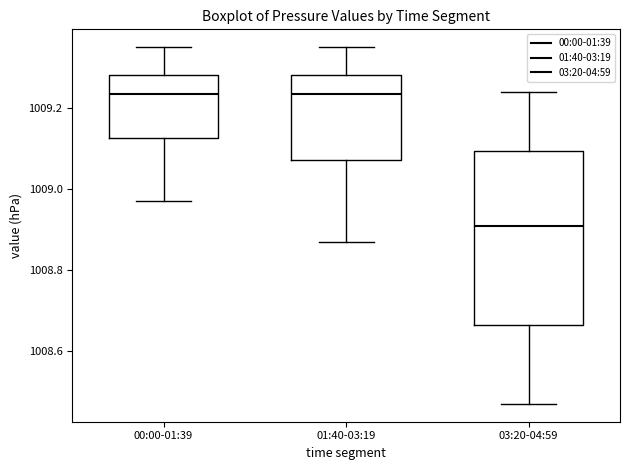

Reading left to right, read every box against the y-axis: the position of its median line, the range the box covers, and the ends of its whiskers. The values are not printed on the chart, so give them approximately, as read against the axis.

00:00-01:39: median 1009.24, box 1009.12 to 1009.28, whiskers 1008.98 to 1009.36
01:40-03:19: median 1009.24, box 1009.08 to 1009.28, whiskers 1008.88 to 1009.36
03:20-04:59: median 1008.92, box 1008.66 to 1009.10, whiskers 1008.48 to 1009.24